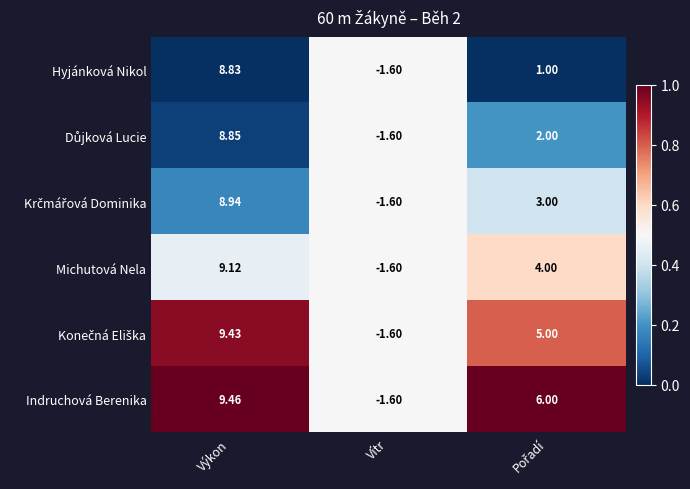

Which category has the lowest value across all series?

Vítr